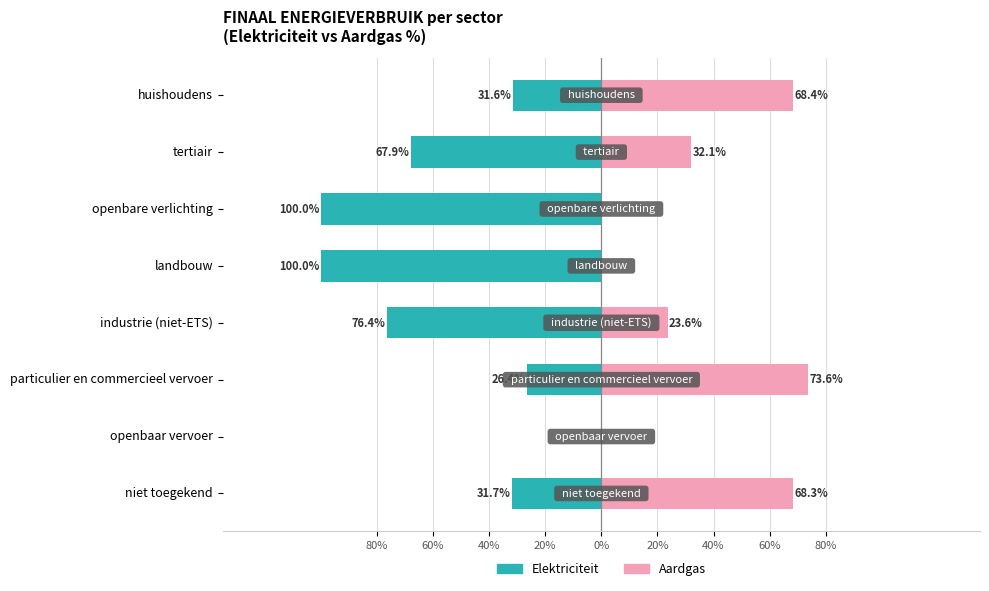

At how many categories does at least one series exceed -5?

8